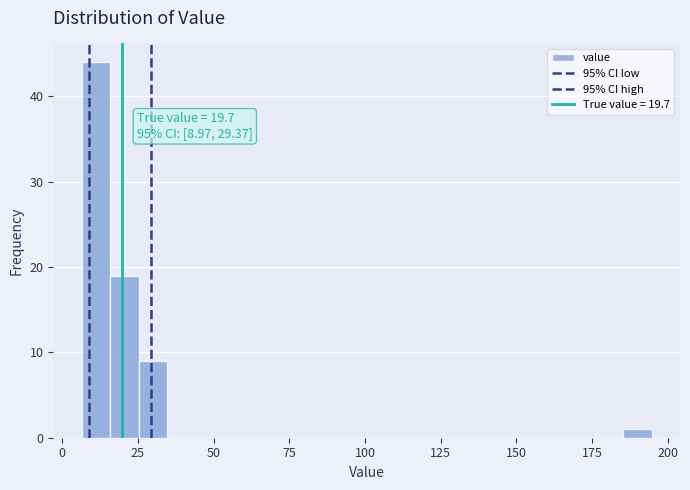

Around what value on the x-axis is the tallest bar? Give the approximate position of its centre, as read against the axis.

10